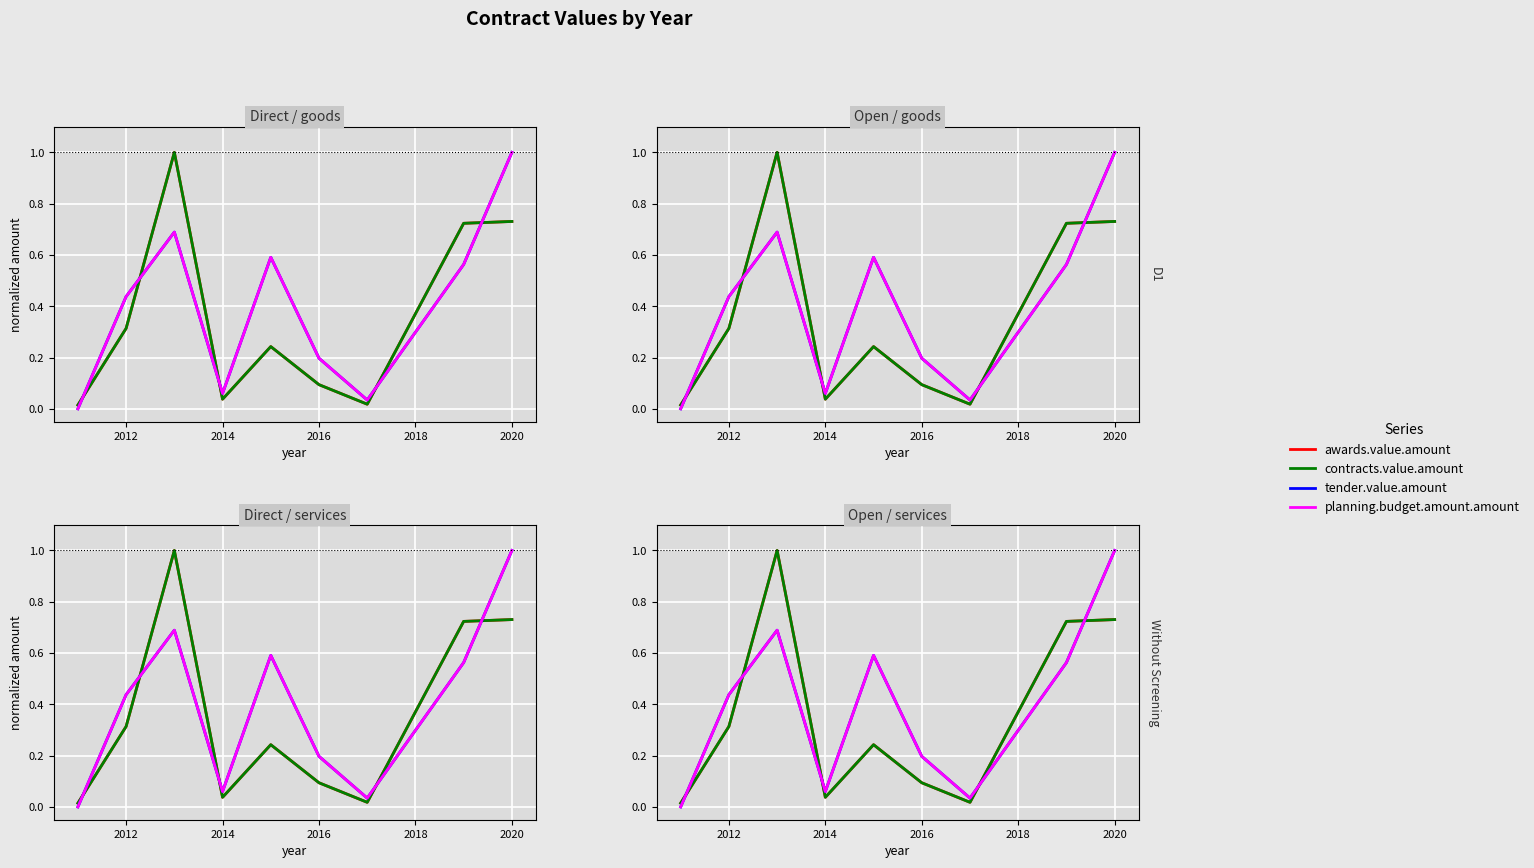

True or false: tender.value.amount has a value of 1.1 at 2014.

False